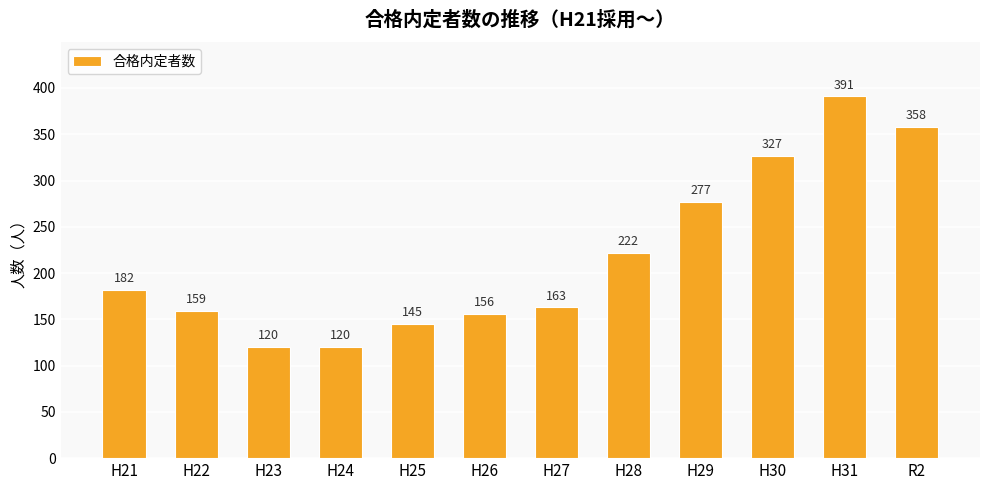

Approximately how many times larger is the value at R2 compared to H24?

3.0